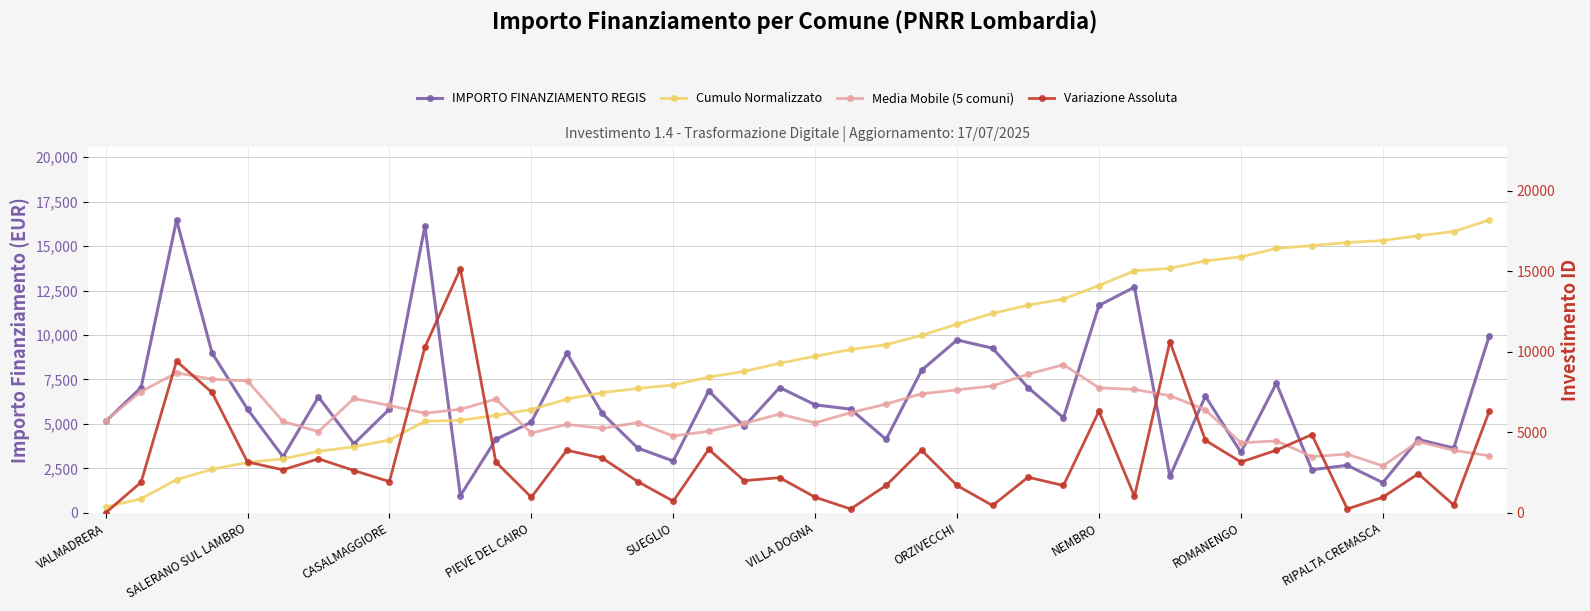

How many data points in Media Mobile (5 comuni) are above 6188?

20